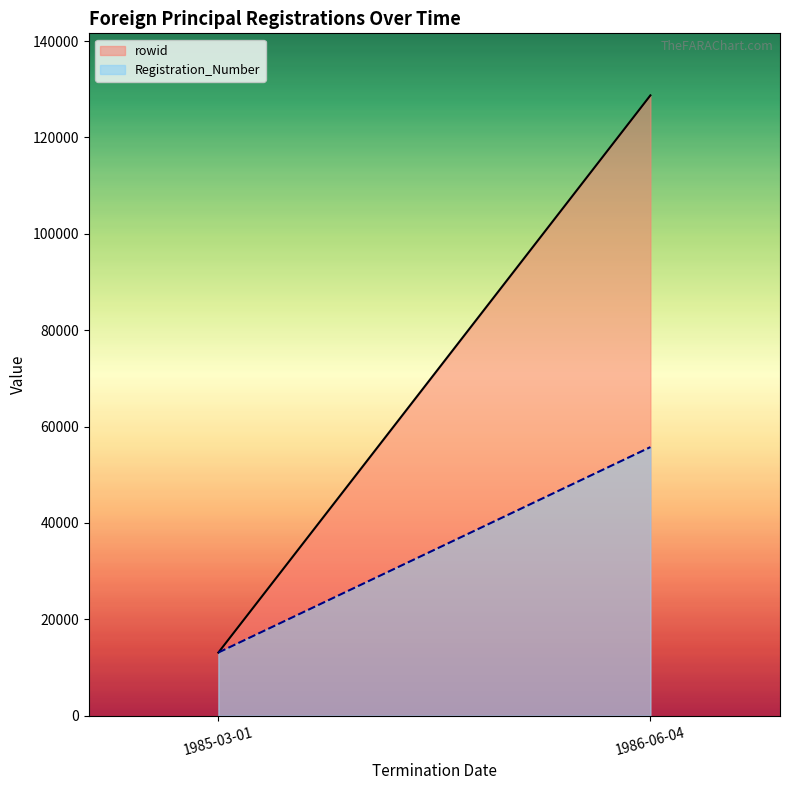

The Registration_Number series shows 13116 at 1985-03-01. True or false?

True